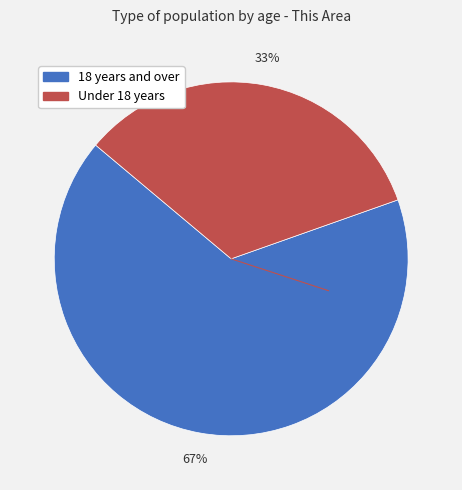

Which category has the biggest portion of the pie?

18 years and over